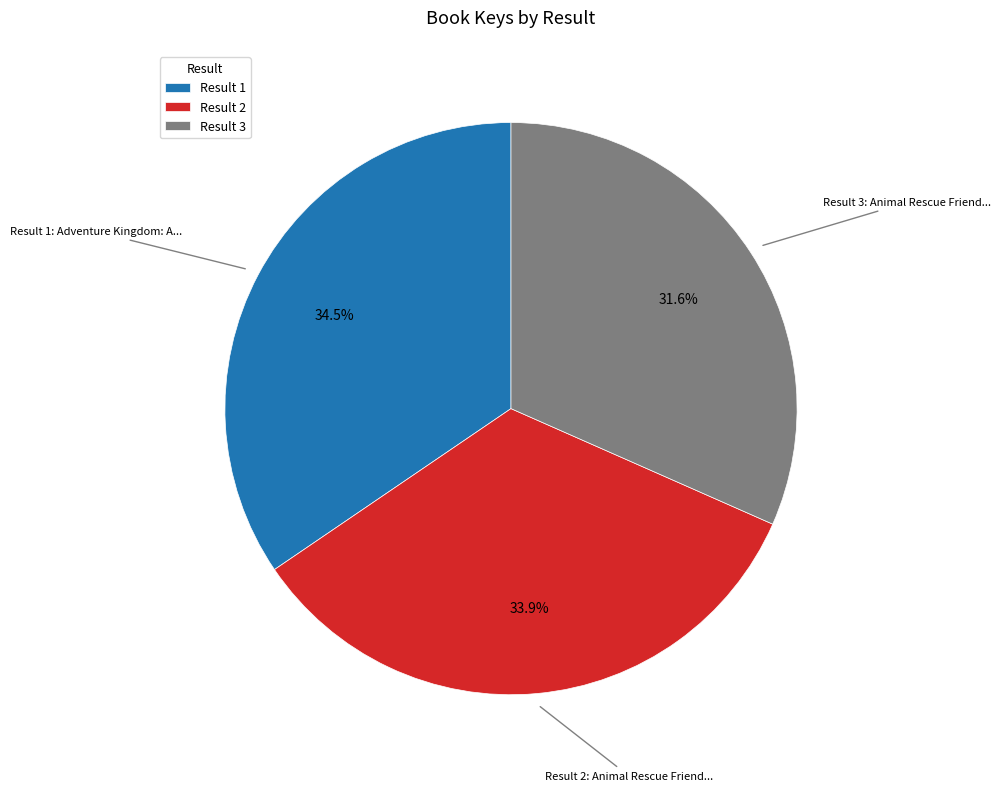

Which category has the smallest portion of the pie?

Result 3